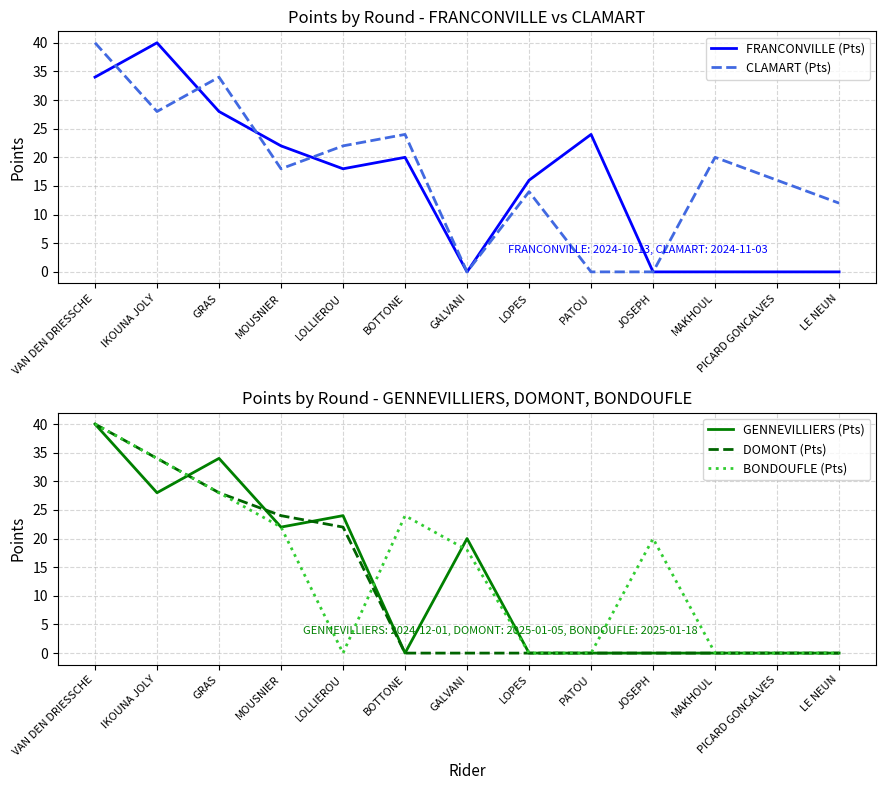

Rank the series at LE NEUN from highest to lowest value.

CLAMART (Pts), FRANCONVILLE (Pts), GENNEVILLIERS (Pts), DOMONT (Pts), BONDOUFLE (Pts)